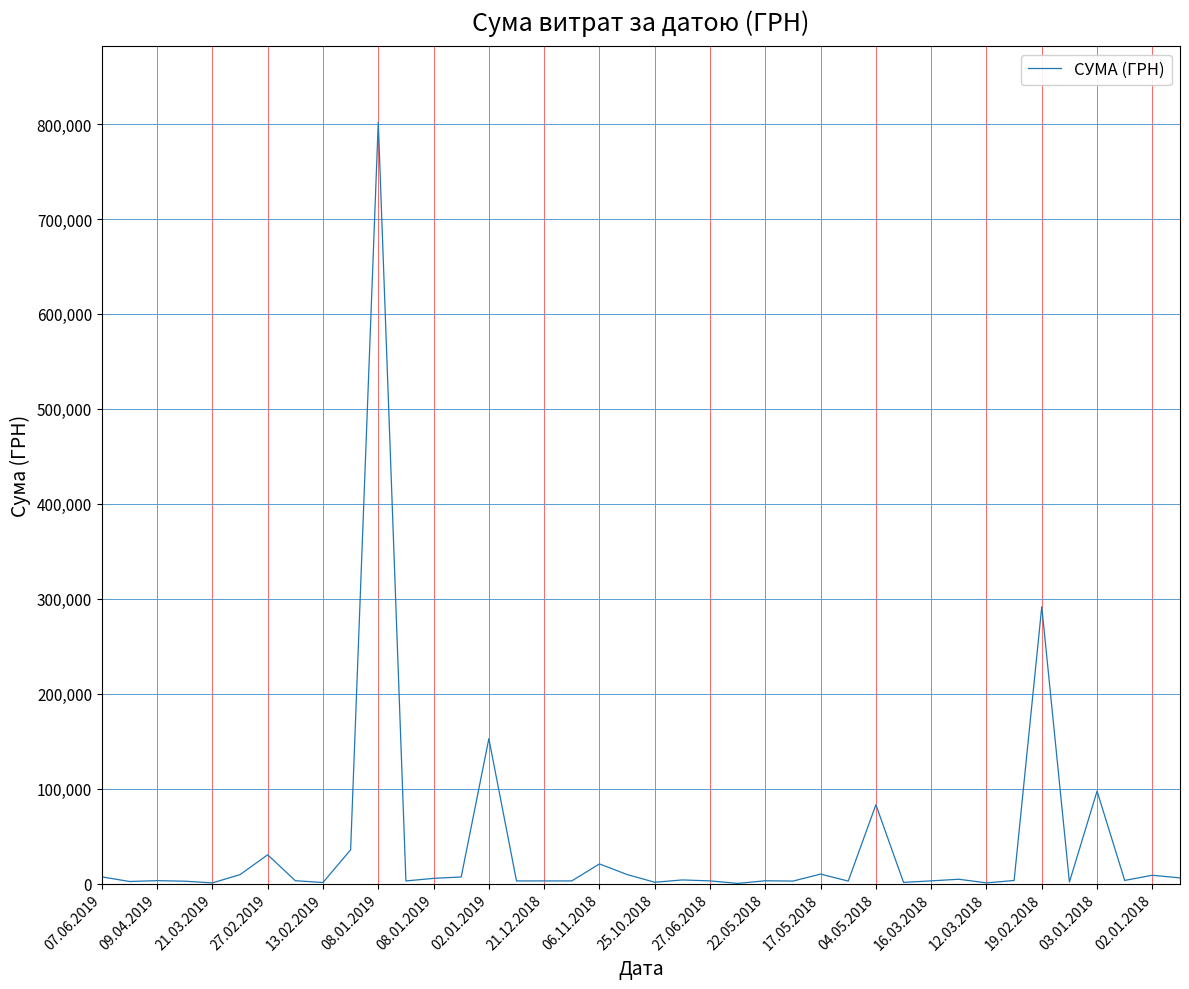

What is the maximum value shown in the chart?

801818.3